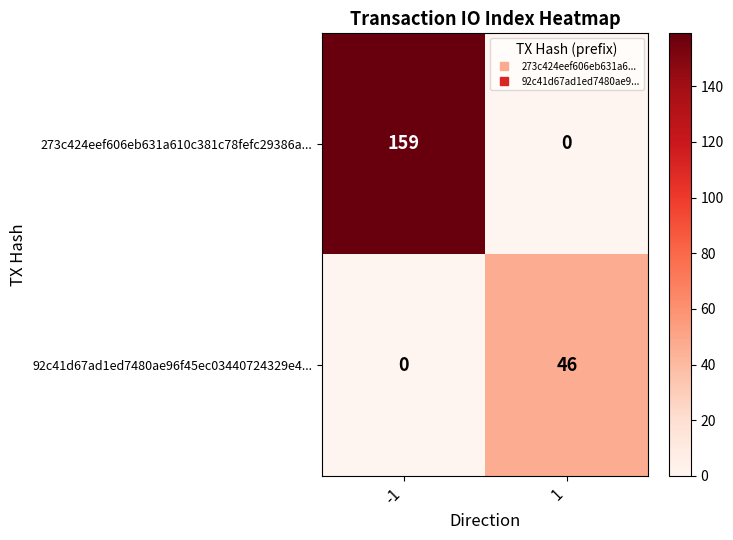

True or false: 273c424eef606eb631a610c381c78fefc29386a... has a value of 159 at -1.

True